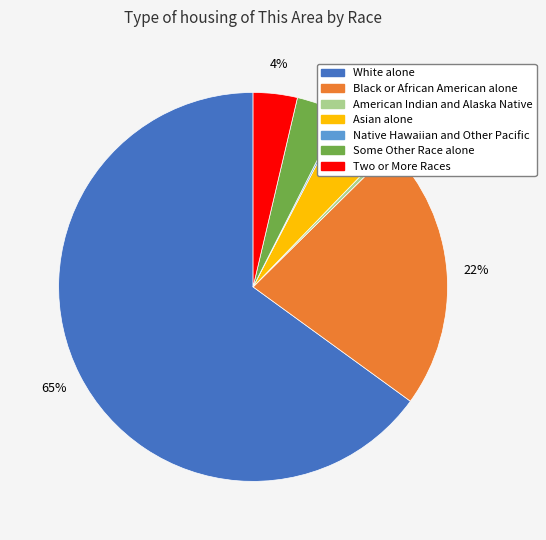

Is it true that Two or More Races is 15% of the pie?

False